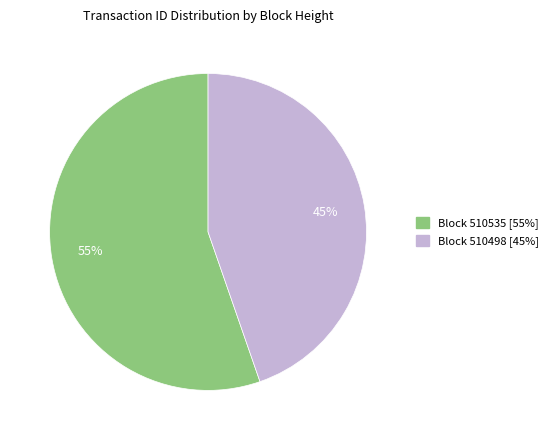

Is there a majority slice in this chart?

Yes